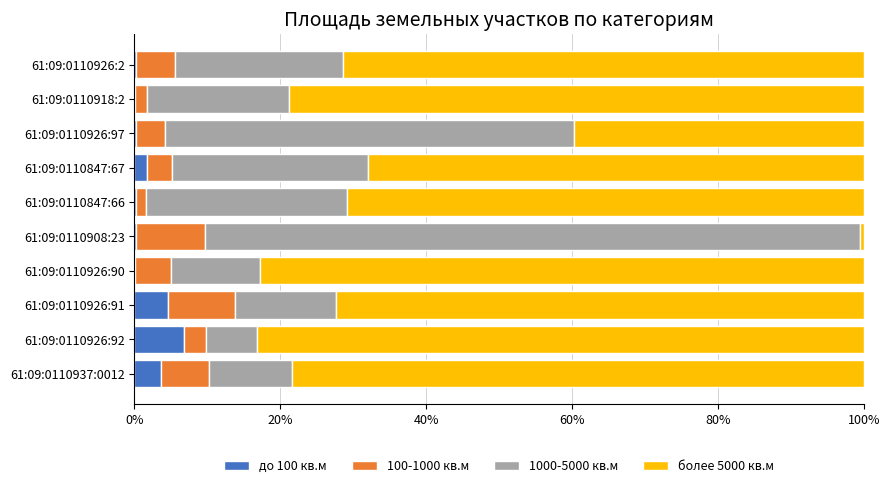

Which category has the highest value in the до 100 кв.м series?

61:09:0110926:92